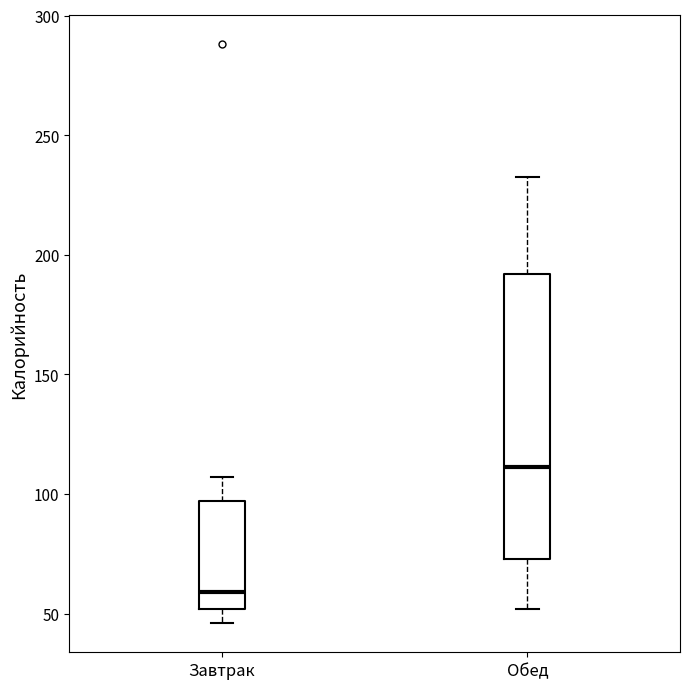

Which box has the highest median line?

Обед